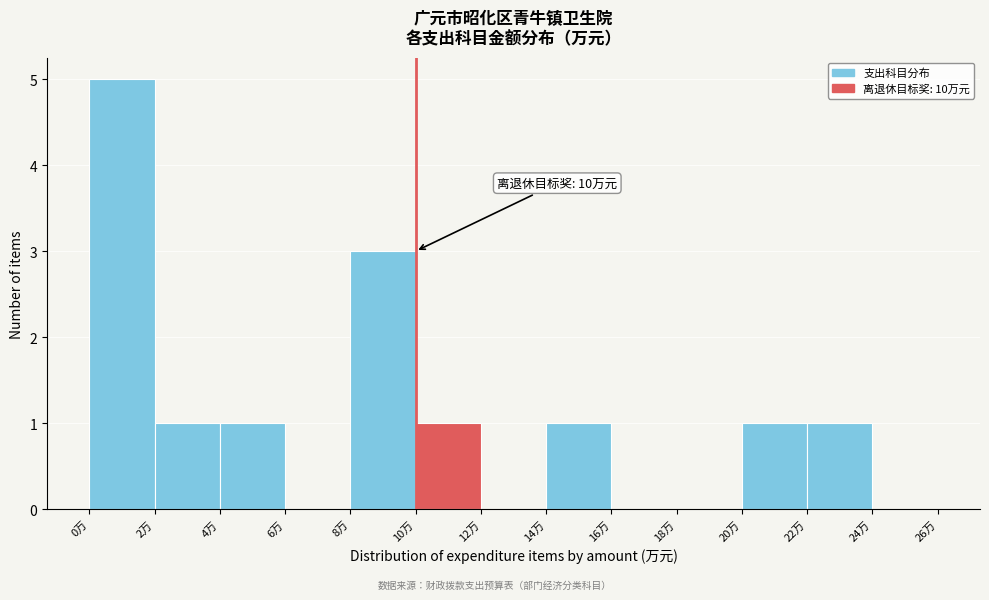

Which range on the x-axis has the tallest bar?

0 to 2